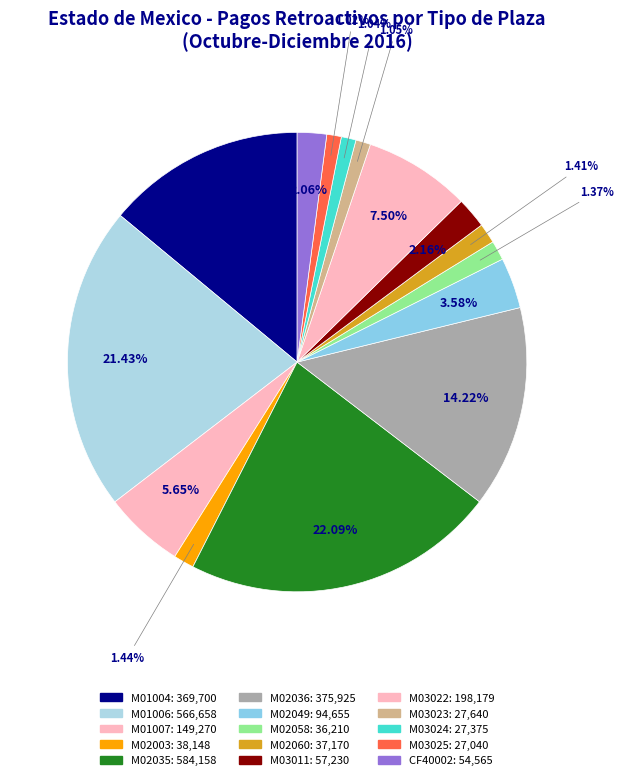

How many slices are in this pie chart?

15